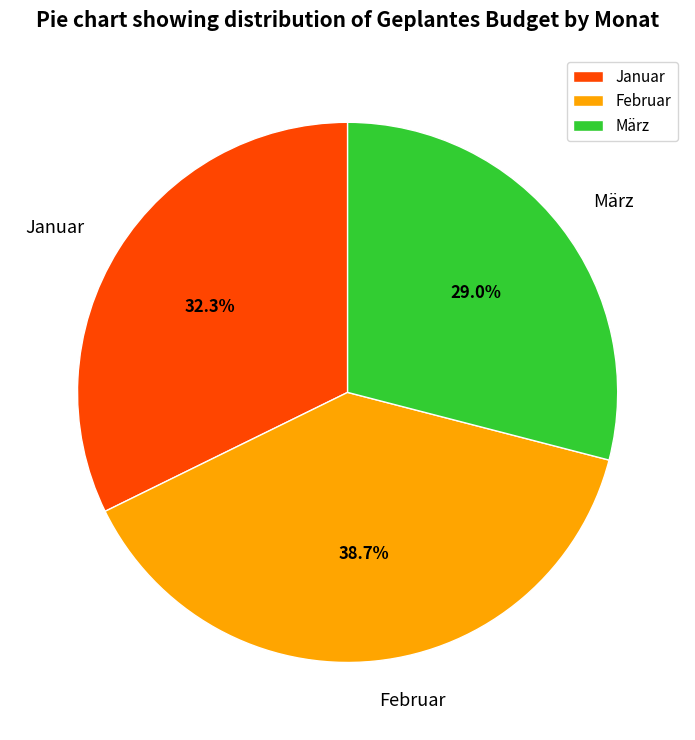

Does Januar account for over 50% of the chart?

No